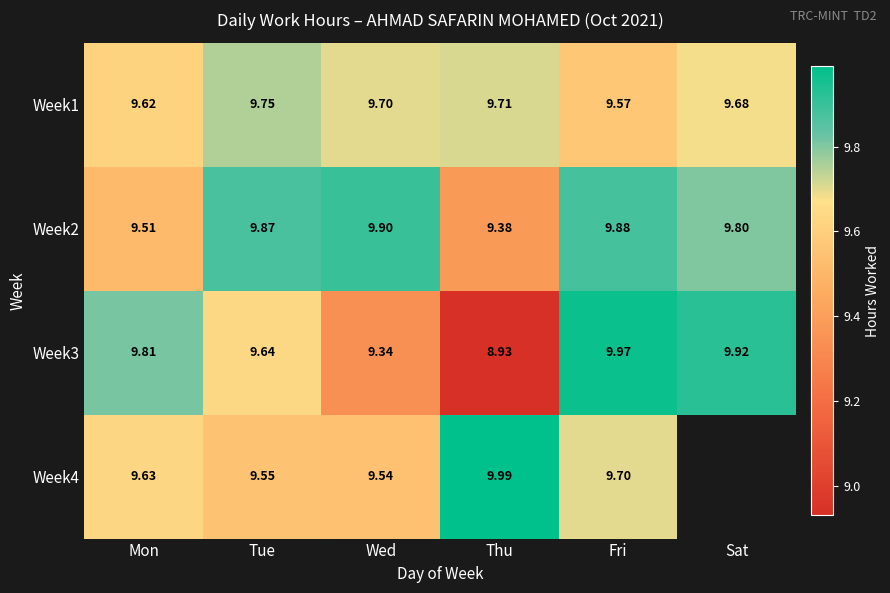

The Week3 series shows 10.0 at Fri. True or false?

True